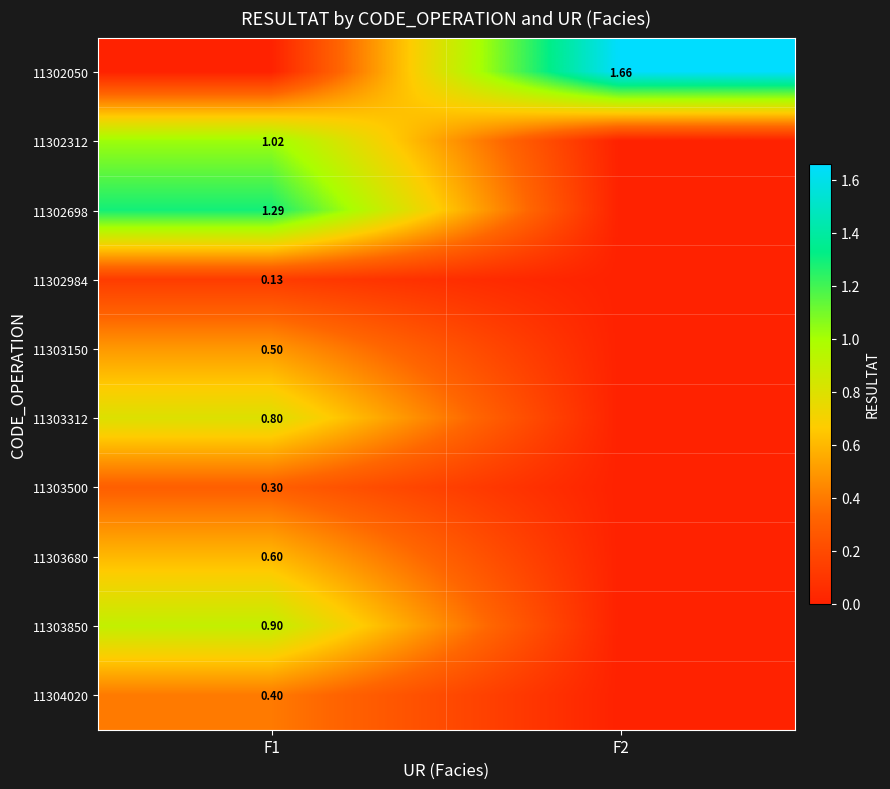

How many series are shown in this chart?

10